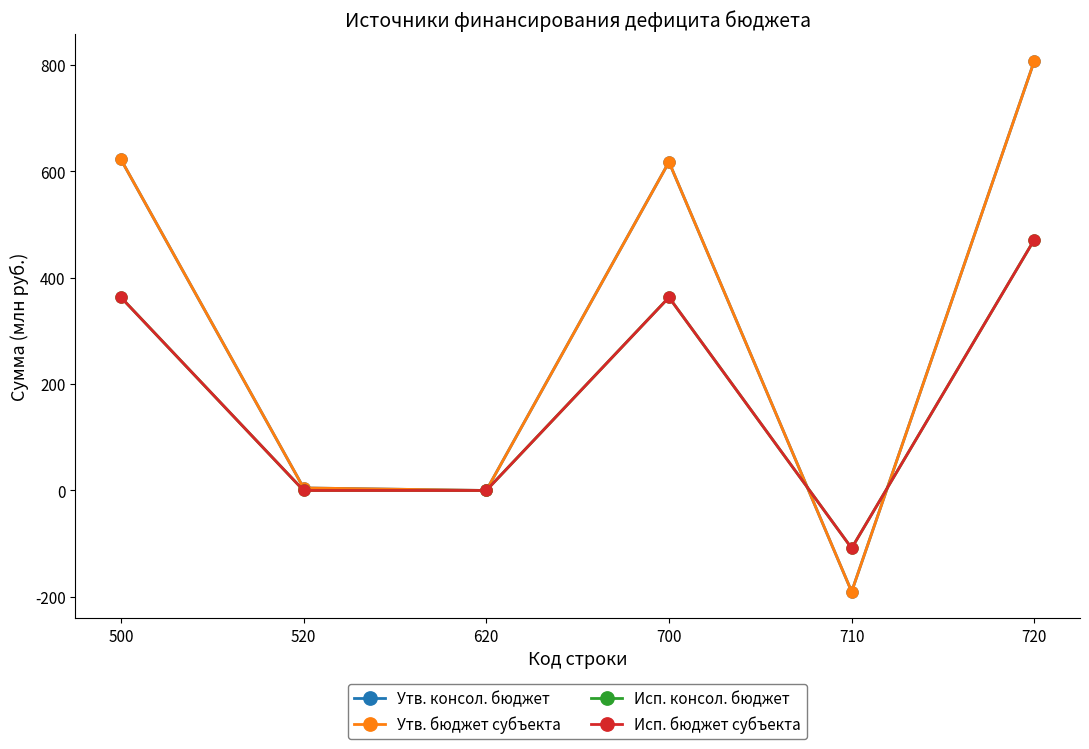

Does the chart have visible grid lines?

No